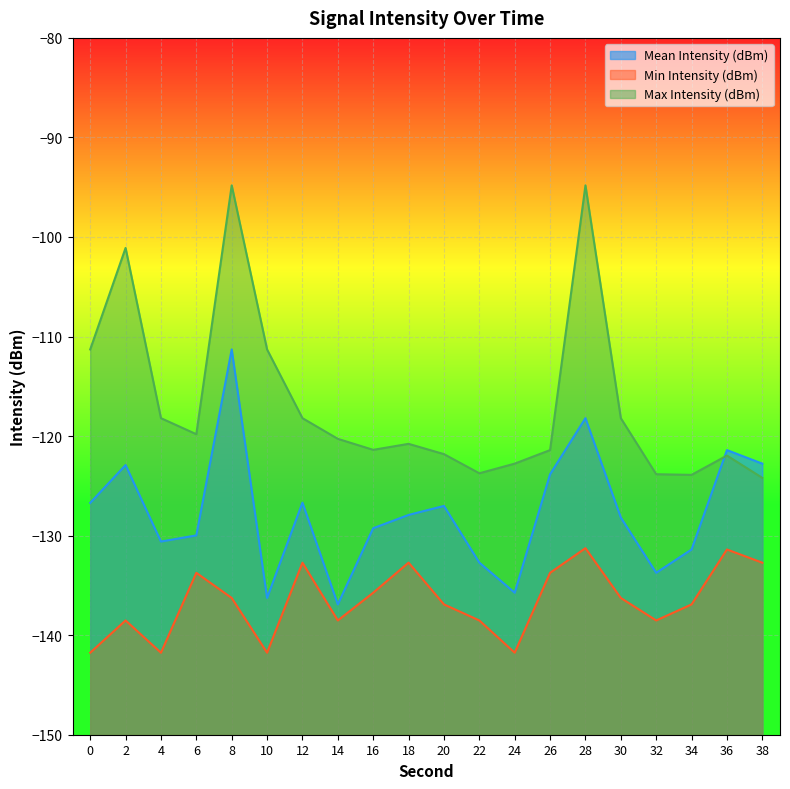

True or false: Min Intensity (dBm) and Max Intensity (dBm) intersect in this chart.

False